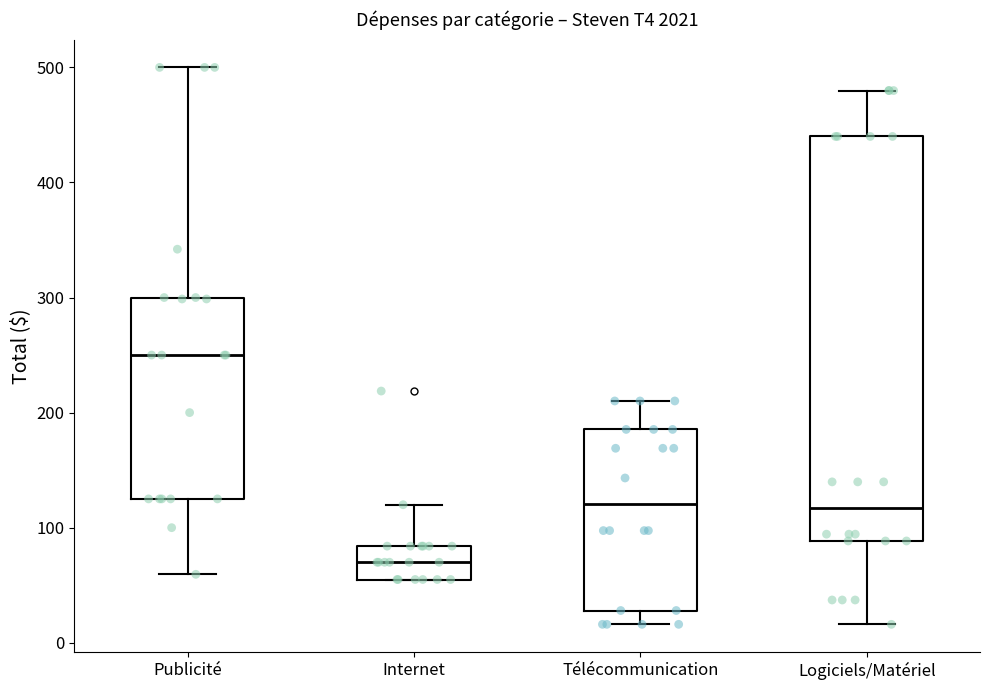

Comparing the boxes themselves (not the whiskers), which one is the tallest?

Logiciels/Matériel